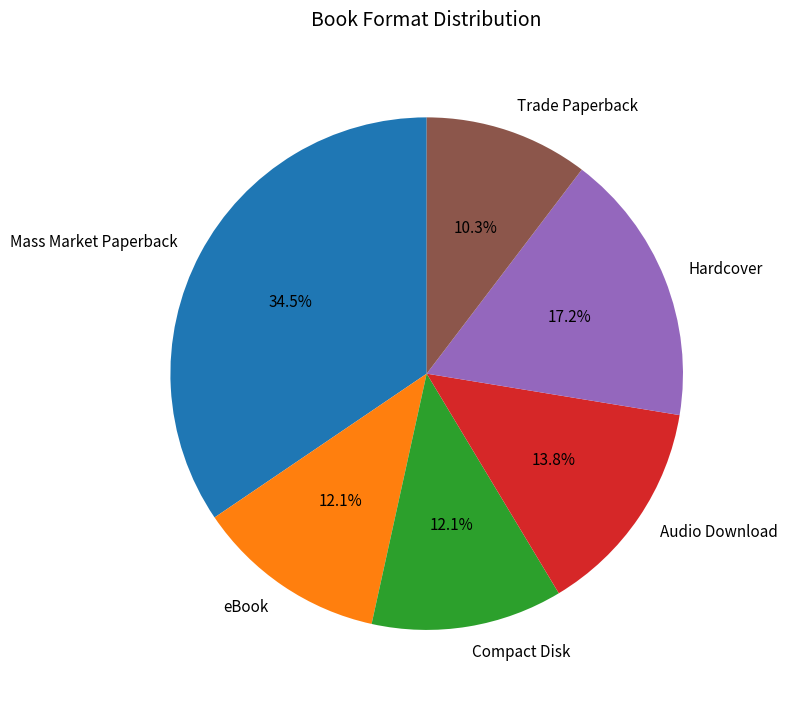

Approximately how many times larger is the value at eBook compared to Compact Disk?

1.0